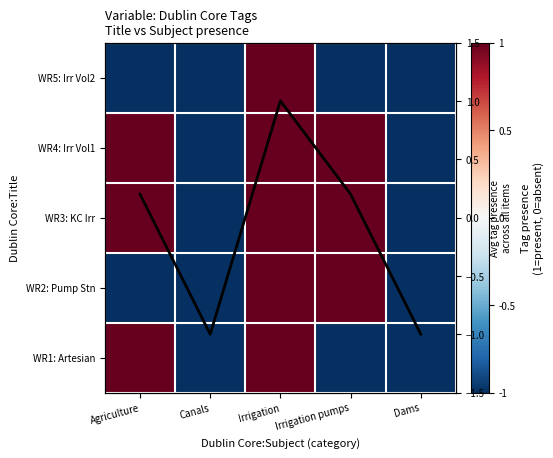

Which series has the largest total across all categories?

WR4: Irr Vol1